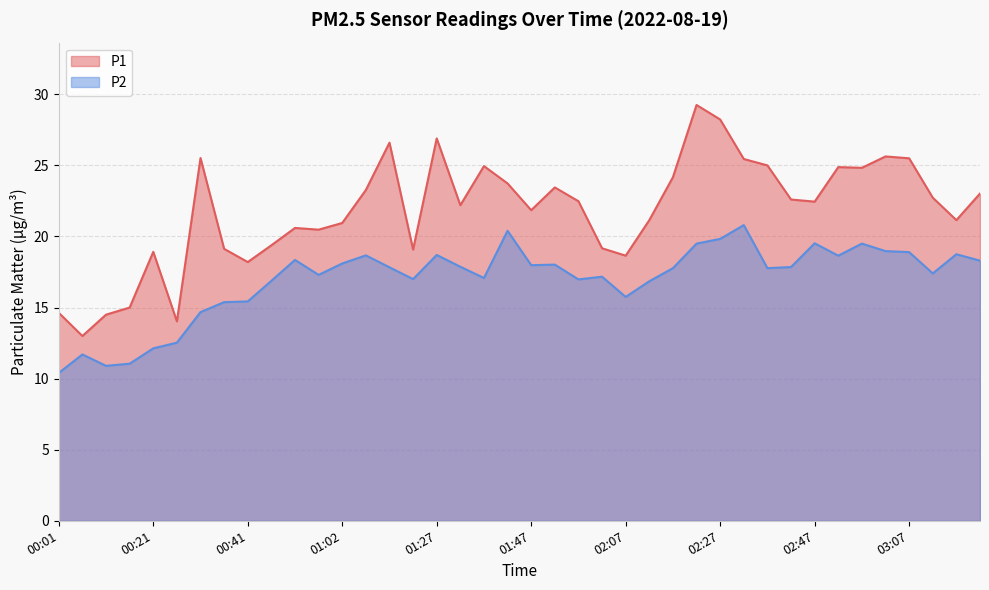

True or false: P2 and P1 intersect in this chart.

False